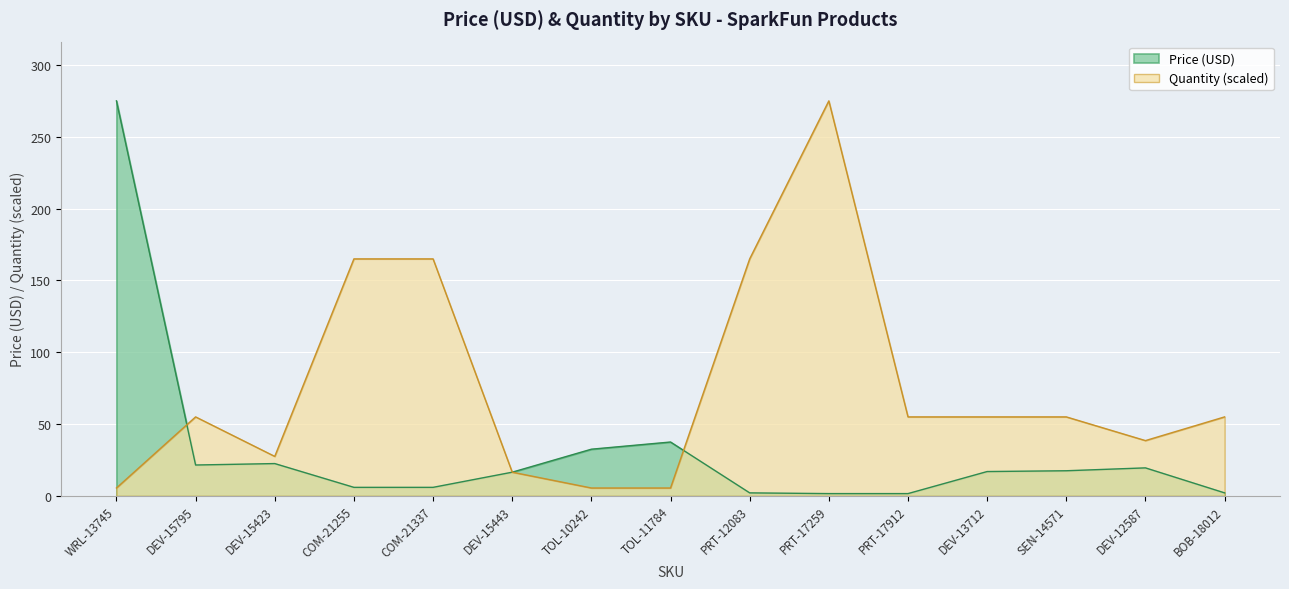

Reading left to right, transcribe all the data shown in this chart.

Price (USD): 274.9	21.5	22.5	6.0	6.0	16.5	32.5	37.5	2.1	1.6	1.6	16.9	17.5	19.5	2.1
Quantity: 5.5	55.0	27.5	165.0	165.0	16.5	5.5	5.5	165.0	274.9	55.0	55.0	55.0	38.5	55.0